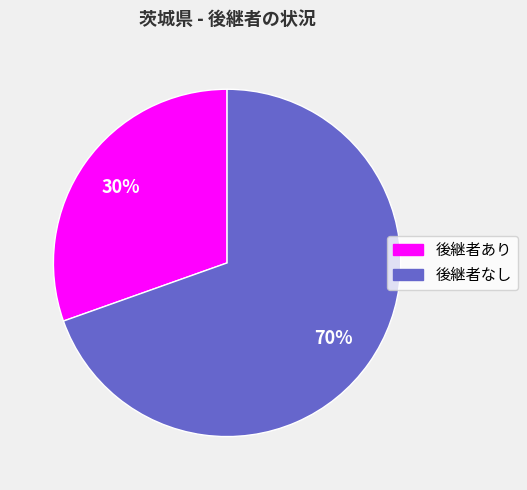

Does 後継者あり account for over 50% of the chart?

No